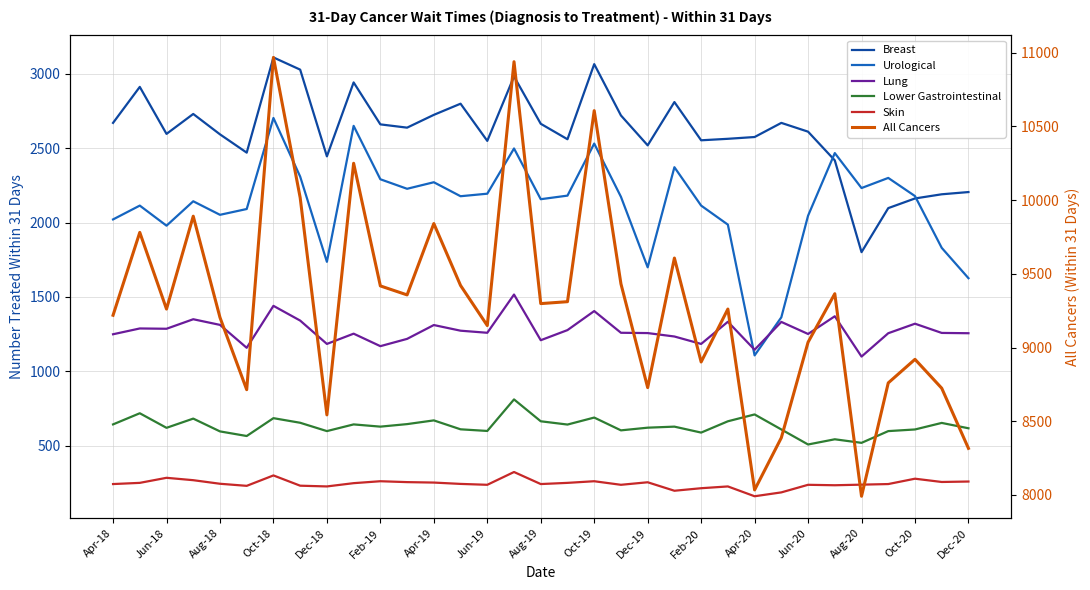

True or false: Lung and All Cancers intersect in this chart.

False